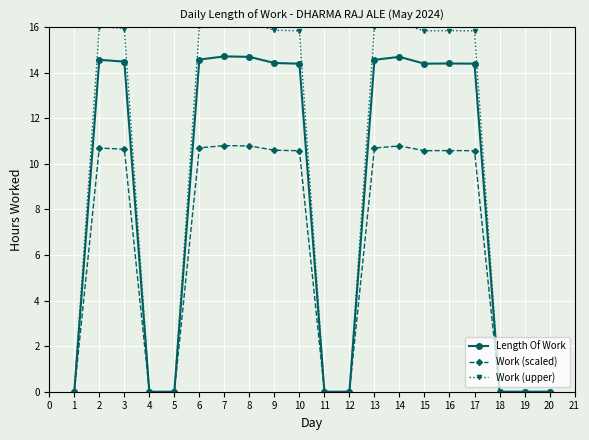

What is the value of the Work (scaled) point at the 13th from the left?

10.7